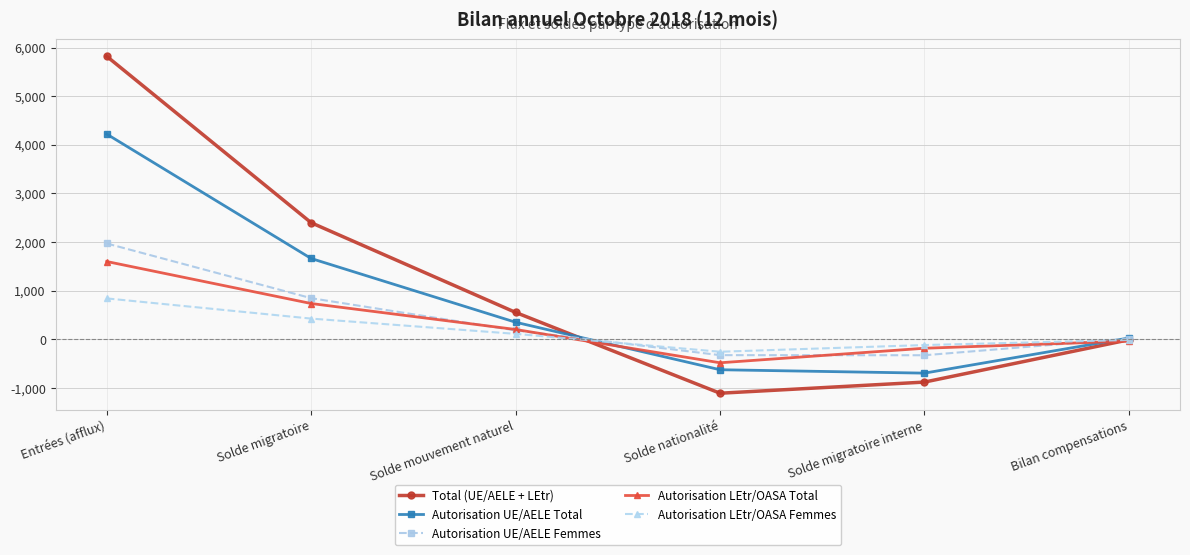

How many data points in Autorisation UE/AELE Femmes are less than 183?

3